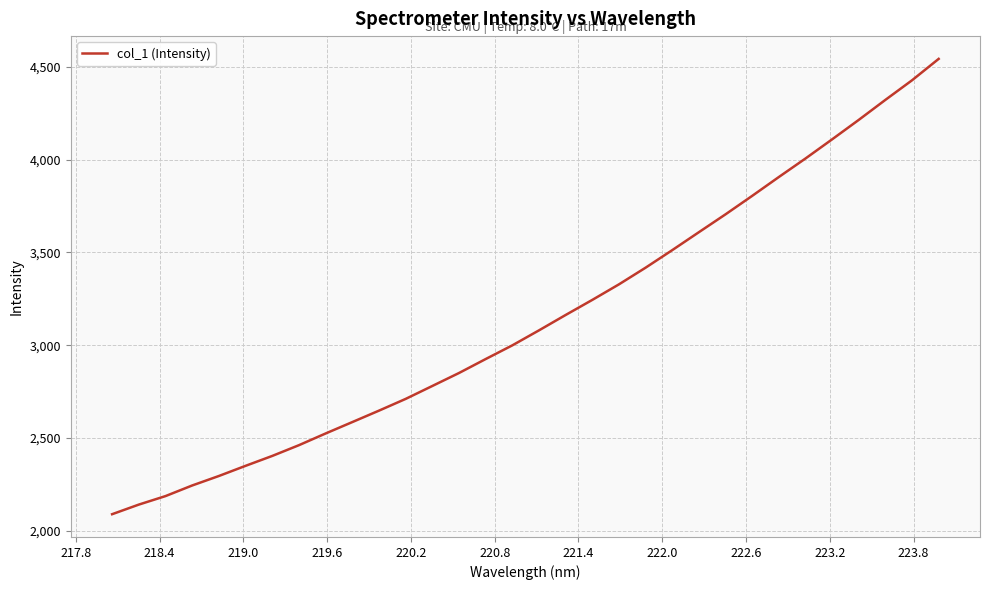

What is the minimum value shown in the chart?

2088.7